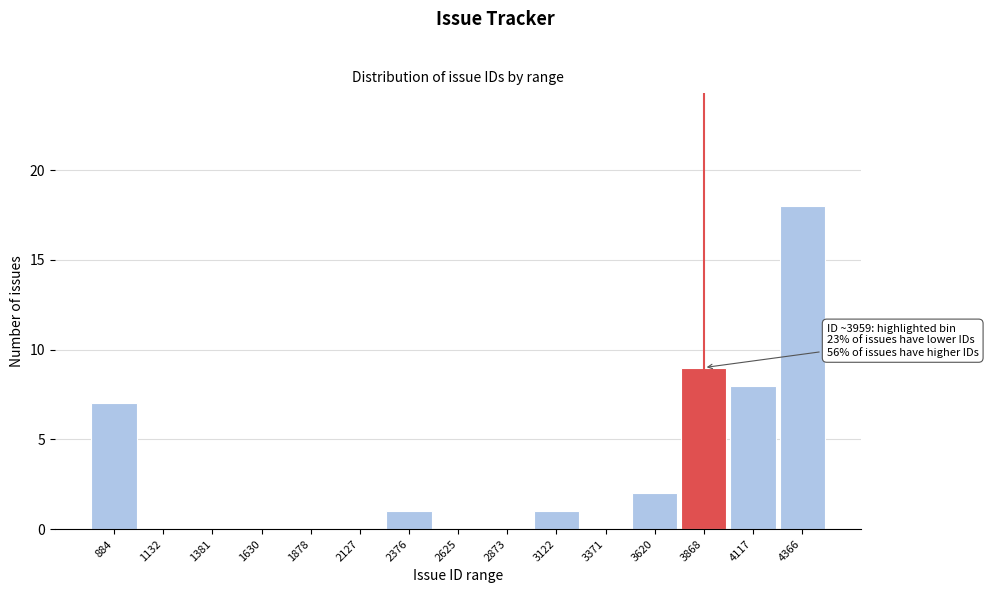

Reading left to right, what are all the values shown in this chart?

884=7	1132=0	1381=0	1630=0	1878=0	2127=0	2376=1	2625=0	2873=0	3122=1	3371=0	3620=2	3868=9	4117=8	4366=18